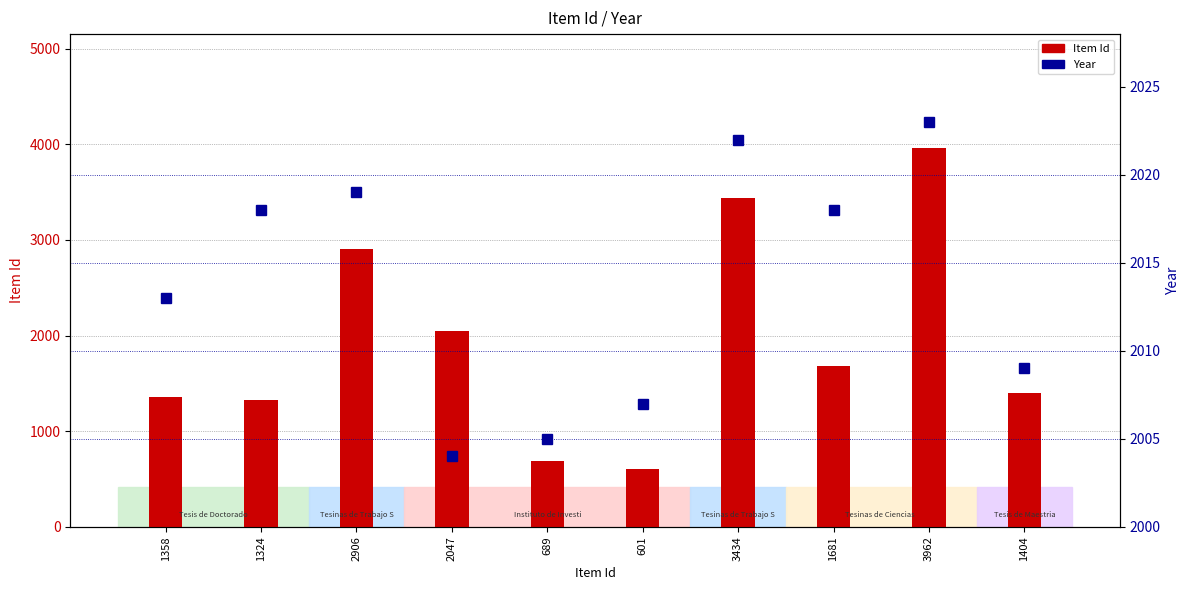

What is the value of the Year bar at the 1st from the left?

2013